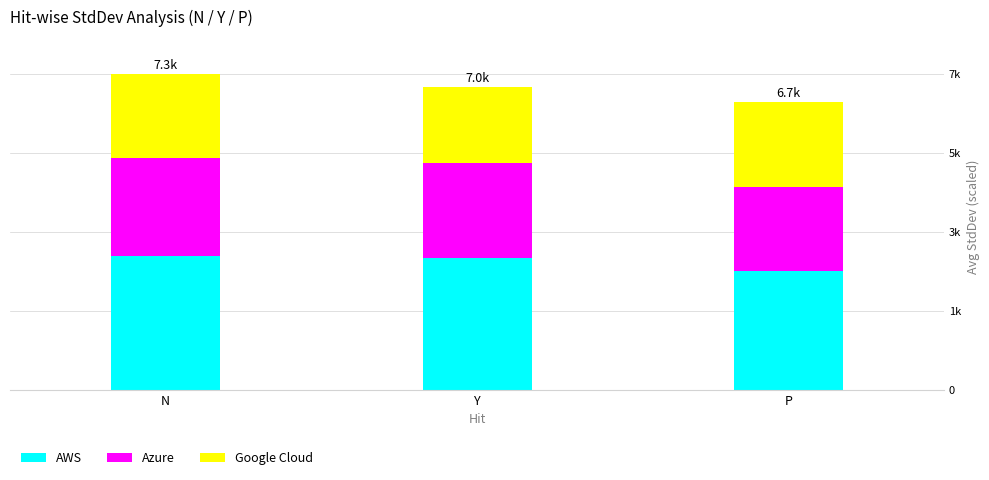

What are all the series names shown in the legend?

AWS, Azure, Google Cloud